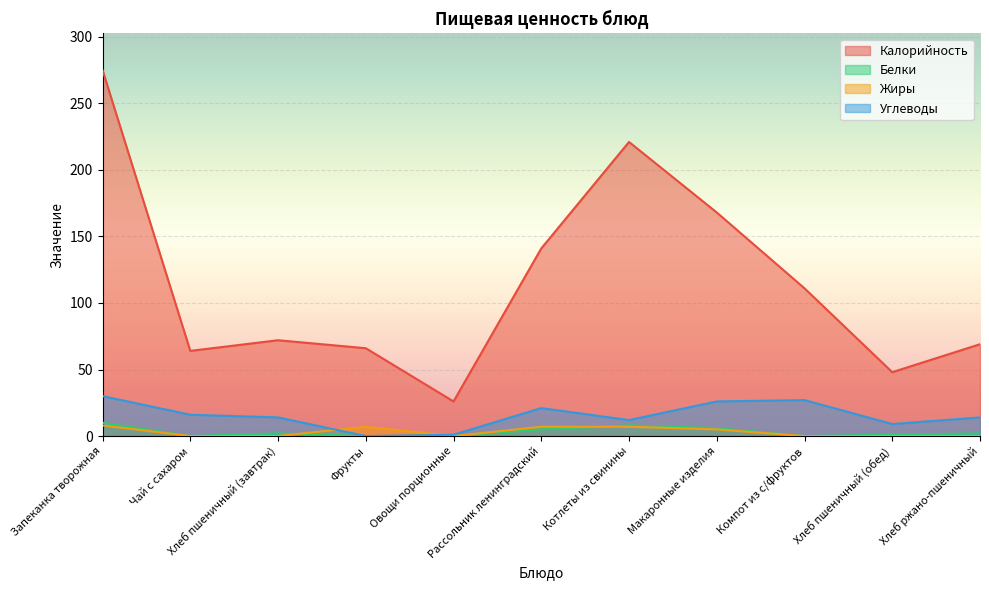

What is the total value across all series at Котлеты из свинины?

248